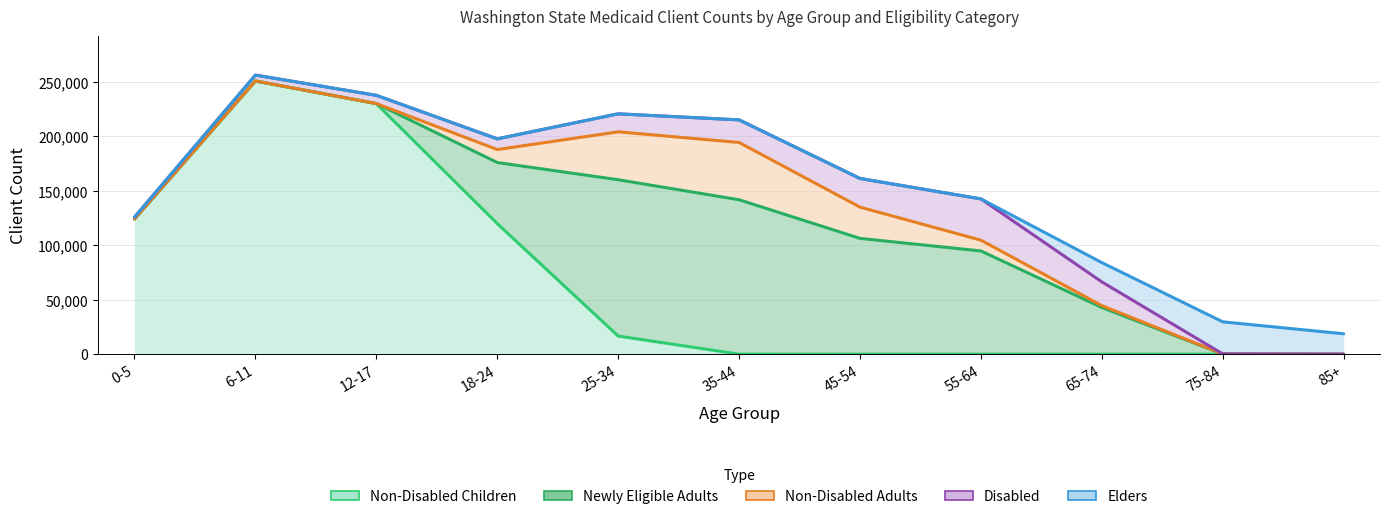

Is the value of Elders at 35-44 greater than the value of Non-Disabled Children at 75-84?

Yes